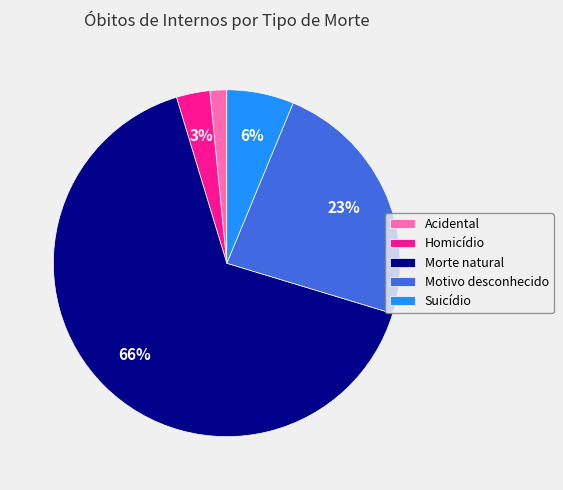

Between Motivo desconhecido and Acidental, which is larger?

Motivo desconhecido